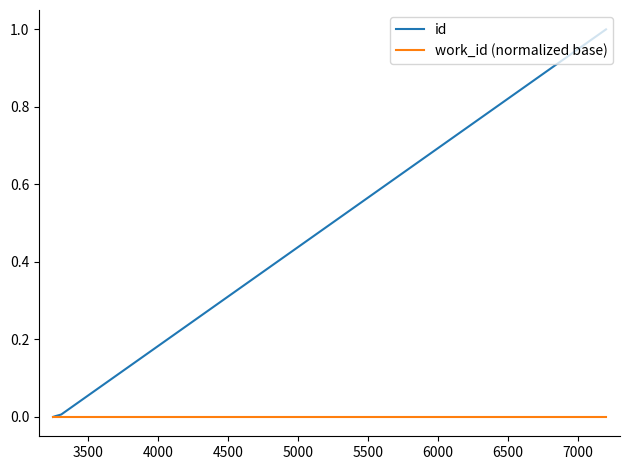

Which series has the widest spread of values?

id